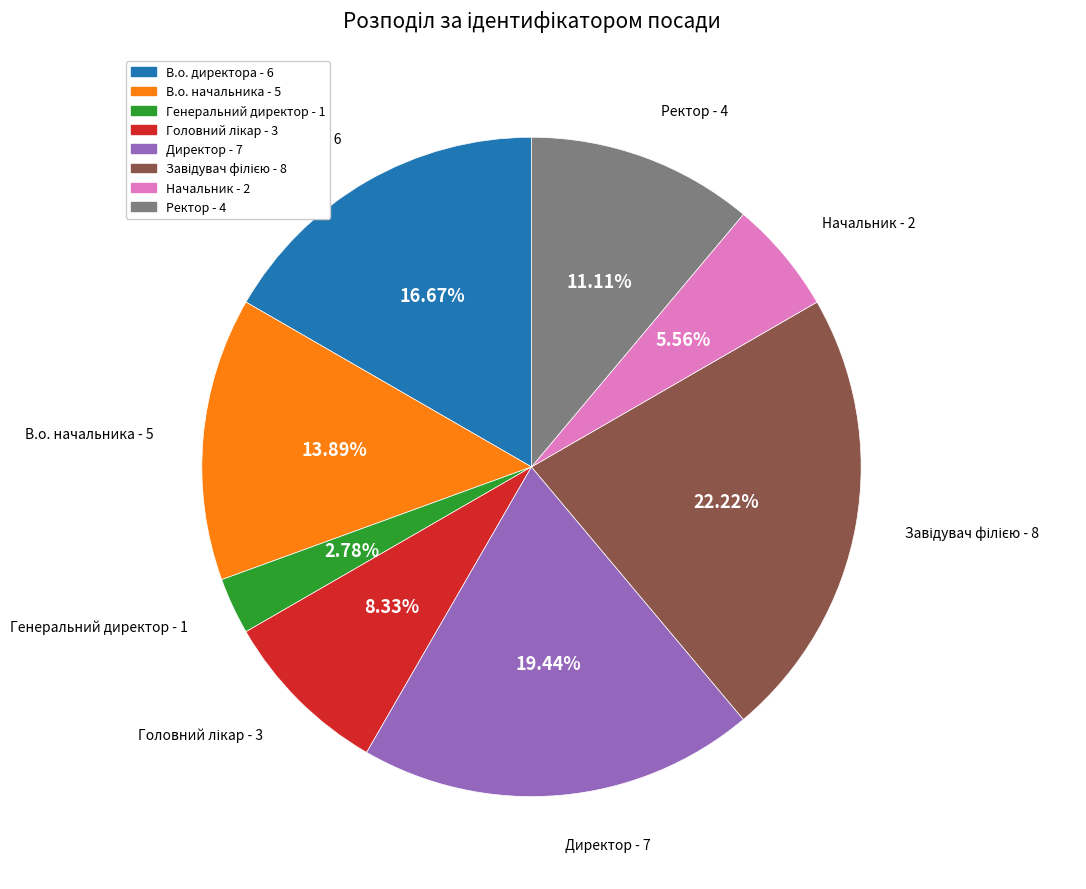

What is the smallest slice in the pie chart?

Генеральний директор